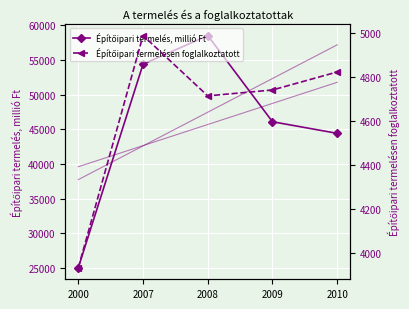

At which category does the chart reach its minimum across all series?

2000